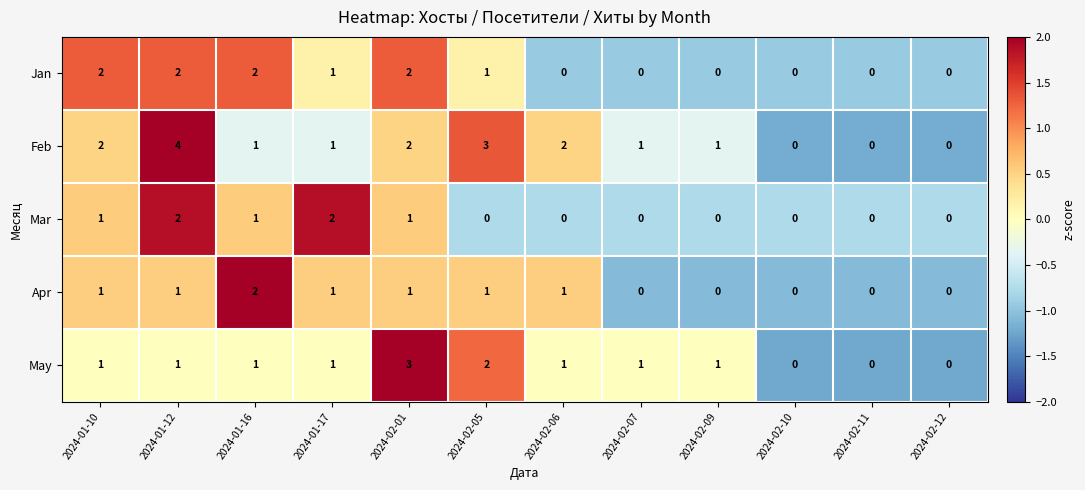

Which label corresponds to the largest value in the chart?

2024-01-12